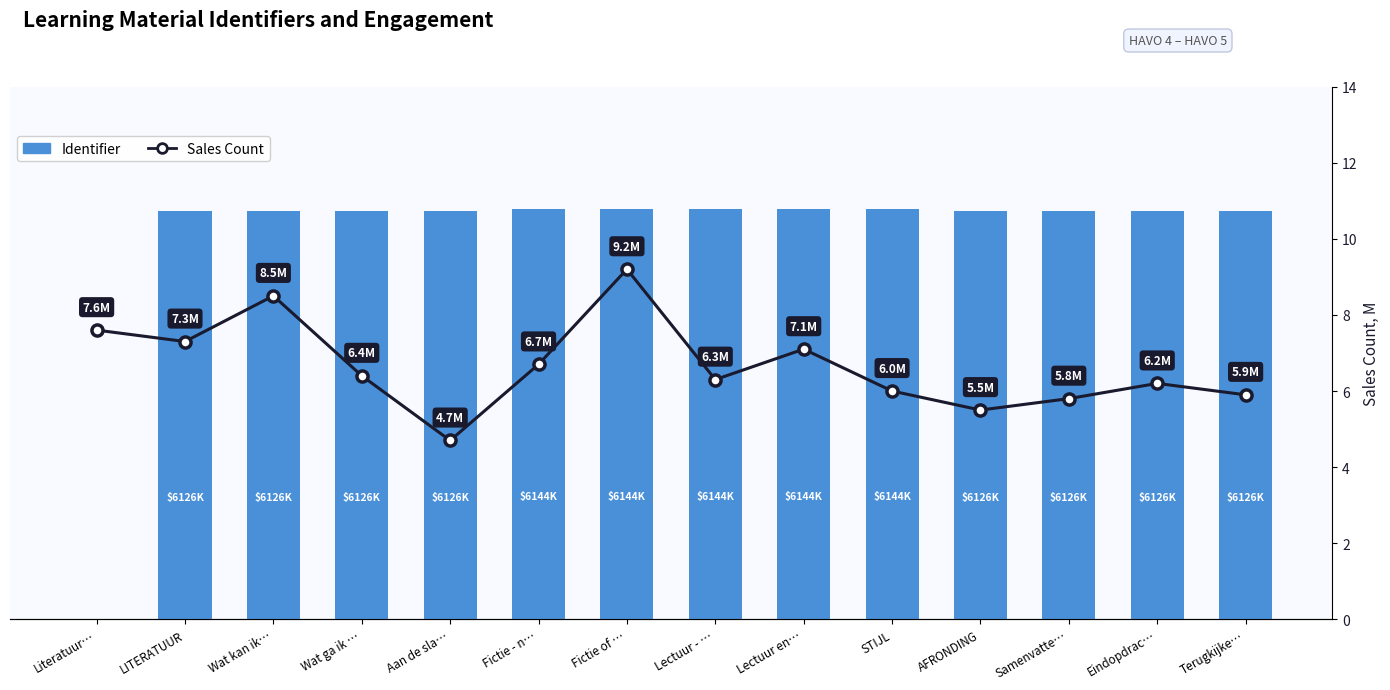

What is the value of the Identifier bar at the 2nd from the left?

1.0